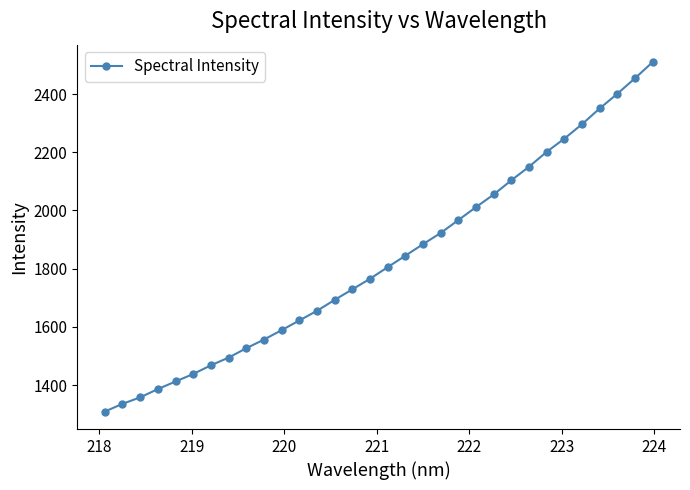

What is the sum of all values?

58538.4